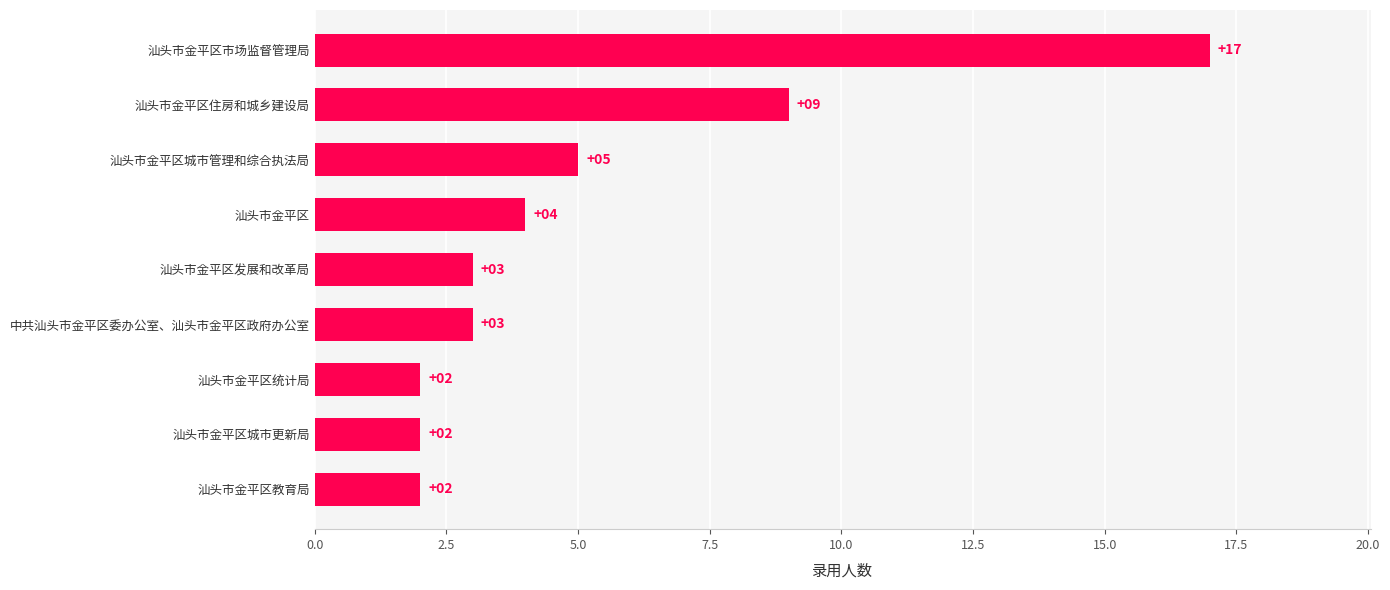

At which label is the value closest to 9?

汕头市金平区住房和城乡建设局